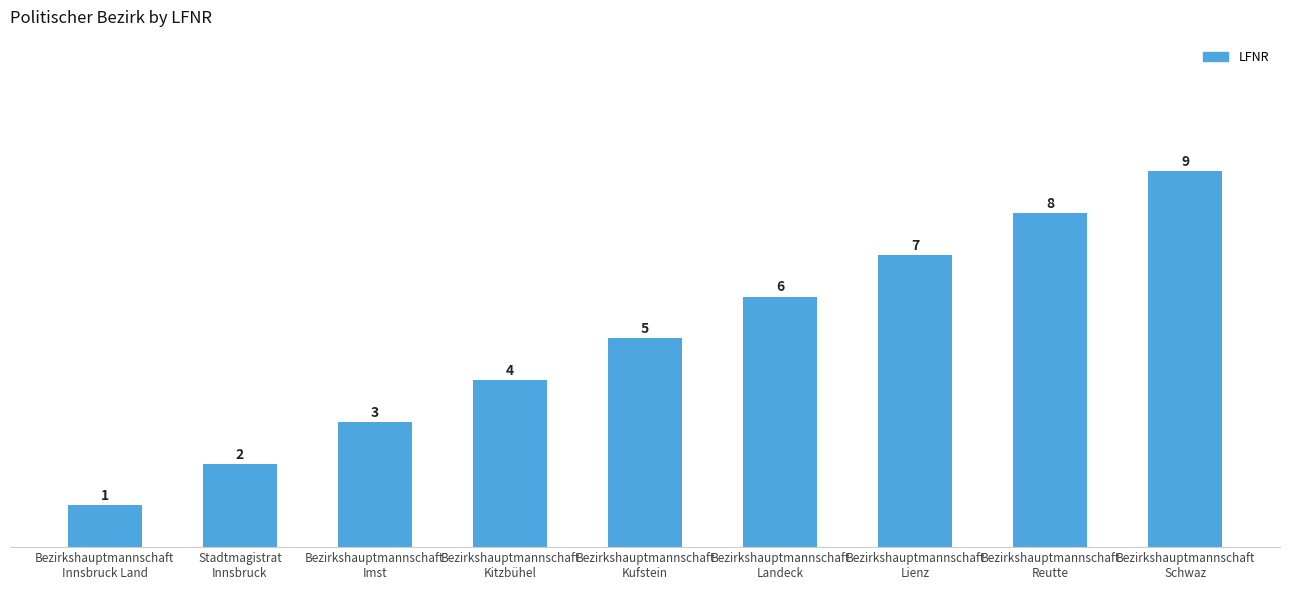

Are the bars grouped side by side (vs. stacked)?

No